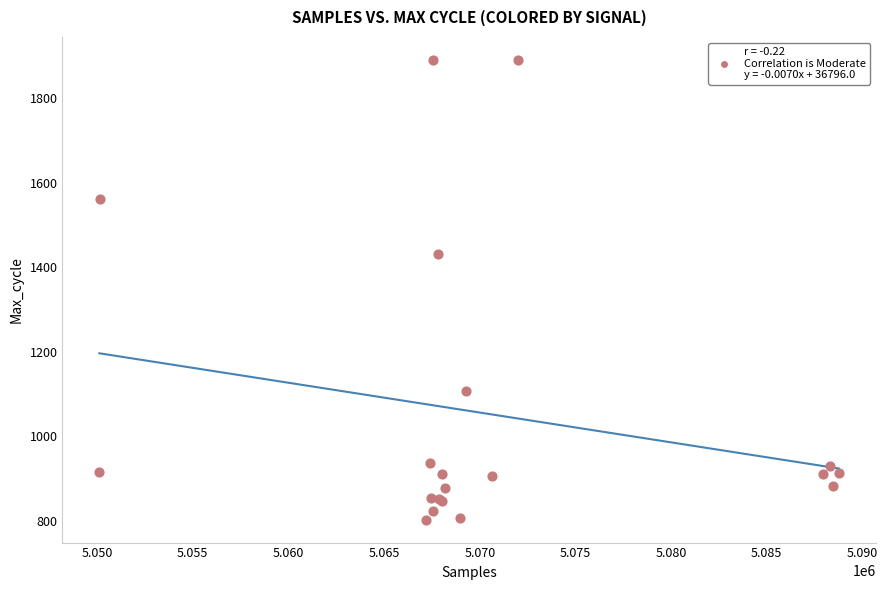

What Y value in the scatter plot is closest to 1346?

1430